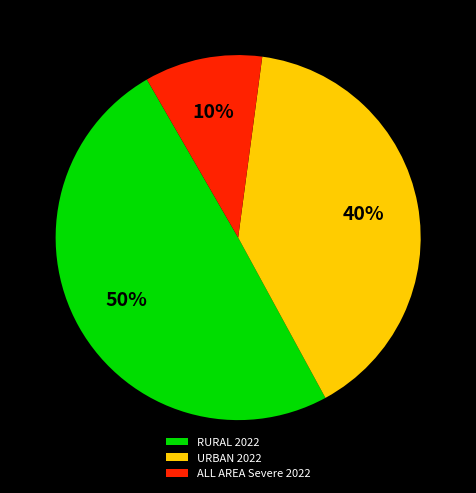

Between URBAN 2022 and ALL AREA Severe 2022, which is larger?

URBAN 2022